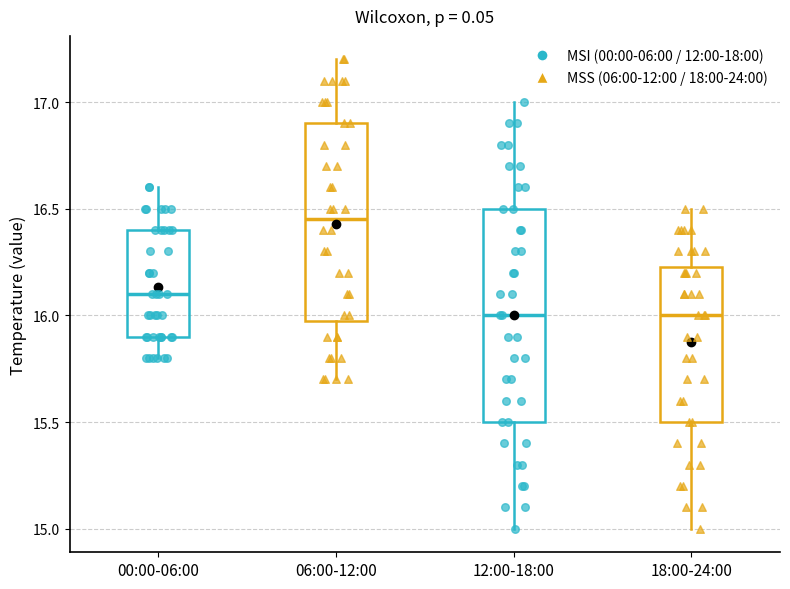

Where is the upper edge of the box for 12:00-18:00 on the y-axis? The values are not printed on the chart, so give them approximately, as read against the axis.

16.50